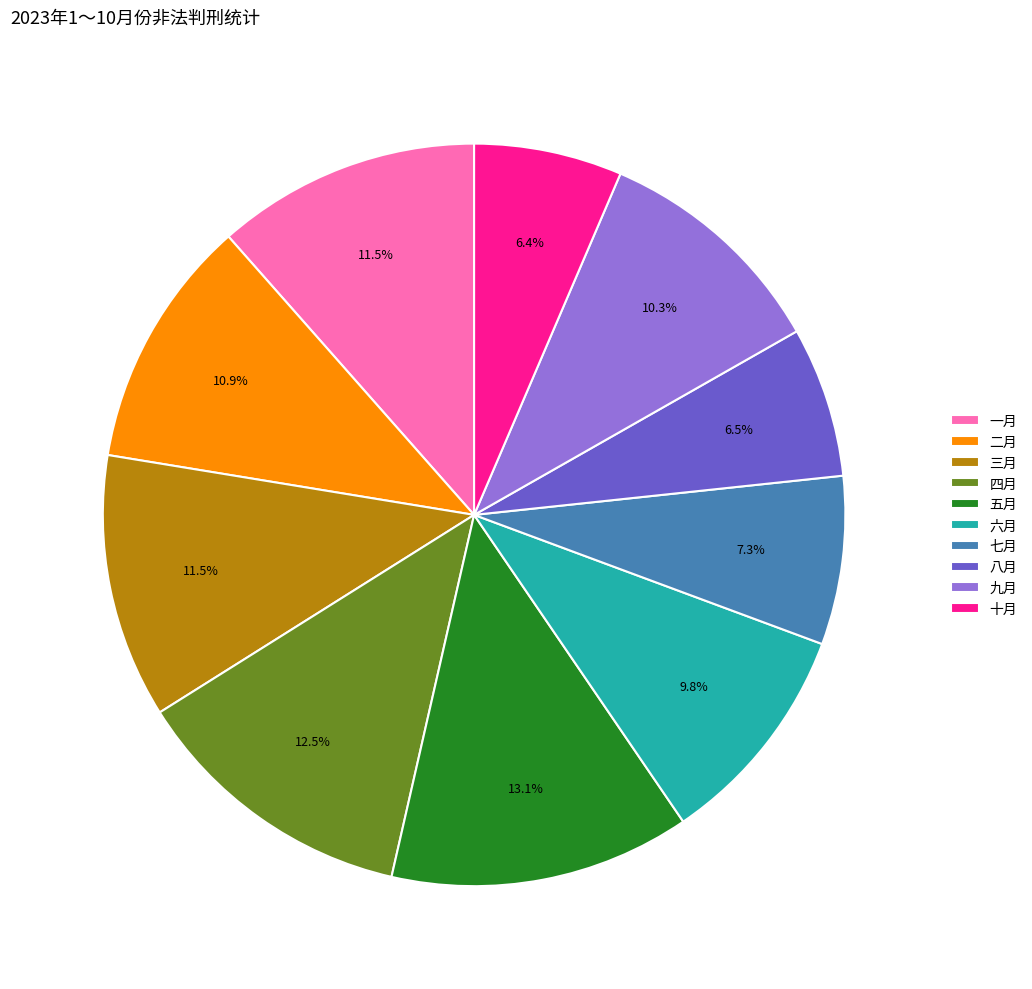

Which category has the biggest portion of the pie?

五月